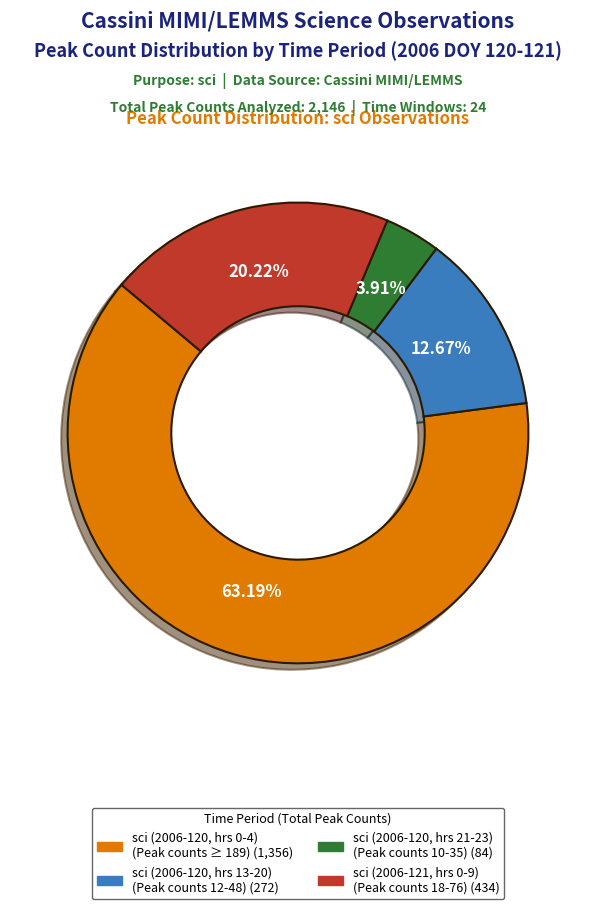

Count the number of slices in the pie.

4